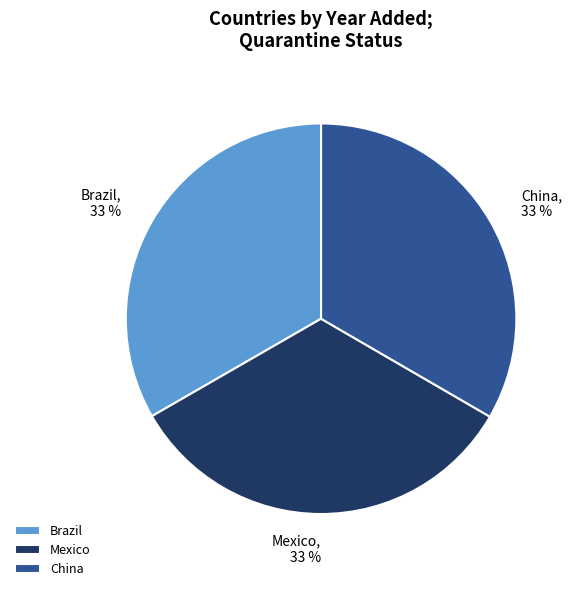

How many slices are in this pie chart?

3